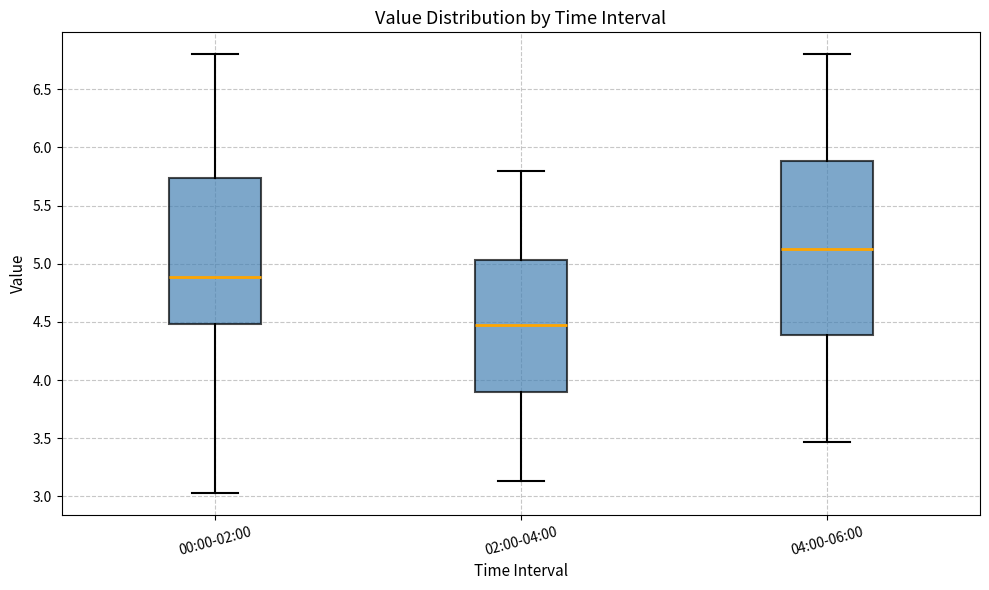

Comparing the boxes themselves (not the whiskers), which one is the tallest?

04:00-06:00